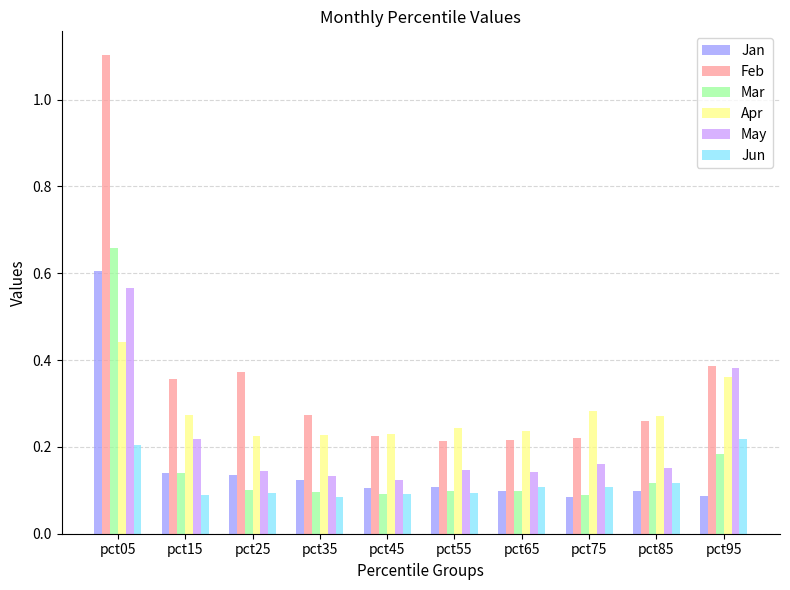

How many Apr values are between 0 and 1?

10